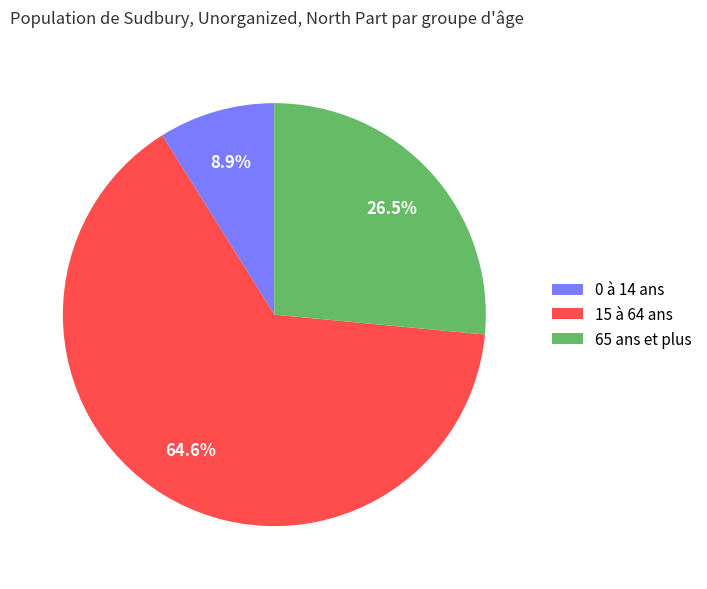

Which slice is the smallest?

0 à 14 ans